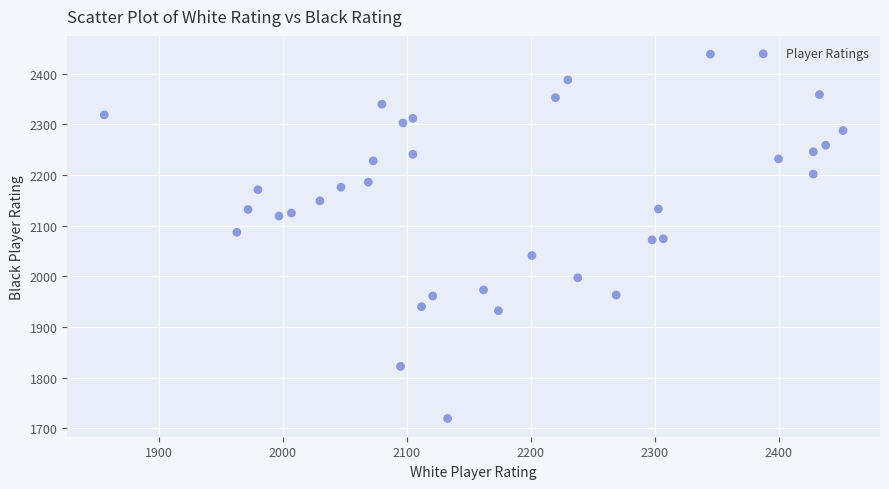

What is the range of X values (max minus min)?

596